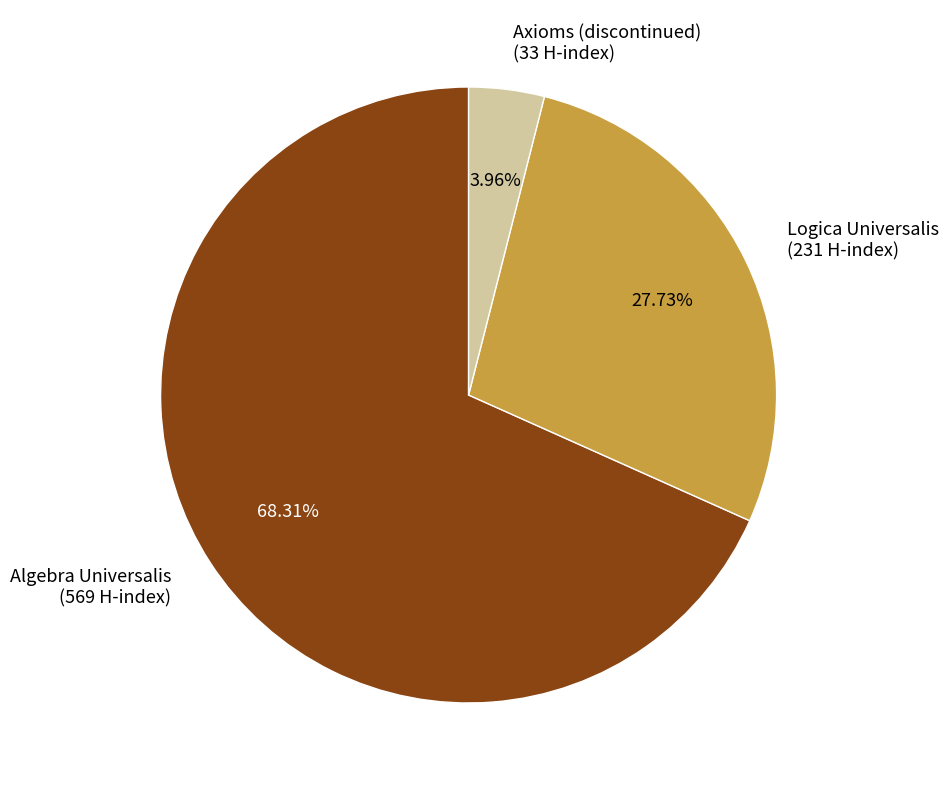

Which category has the smallest portion of the pie?

Axioms (discontinued)